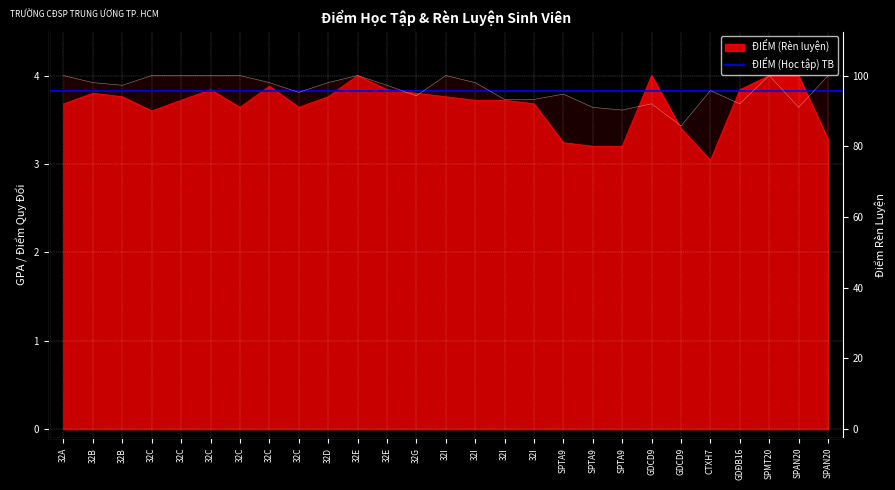

Read the ĐIỂM (Học tập) value at 32I.

3.9